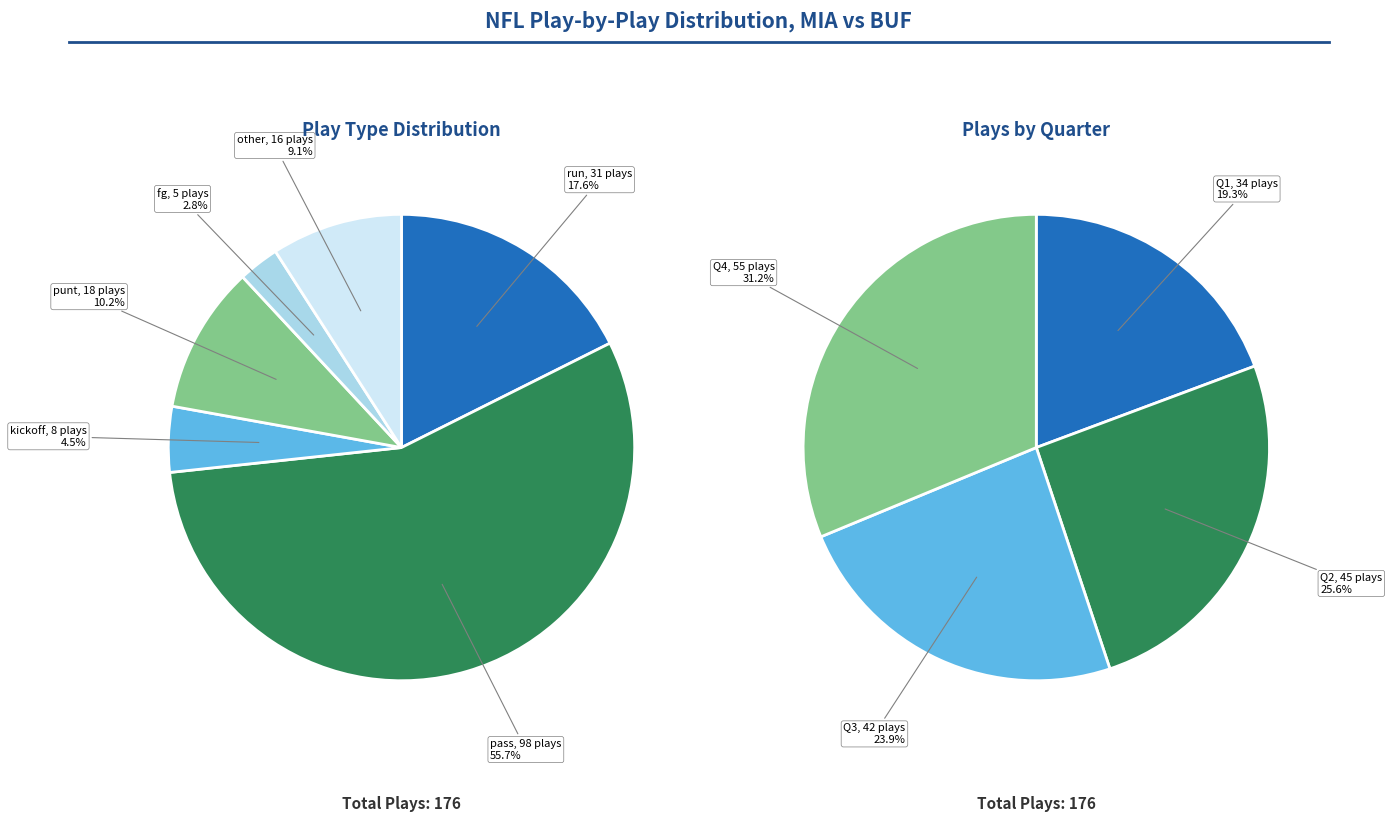

Do pass and run together represent more than half of the pie?

Yes